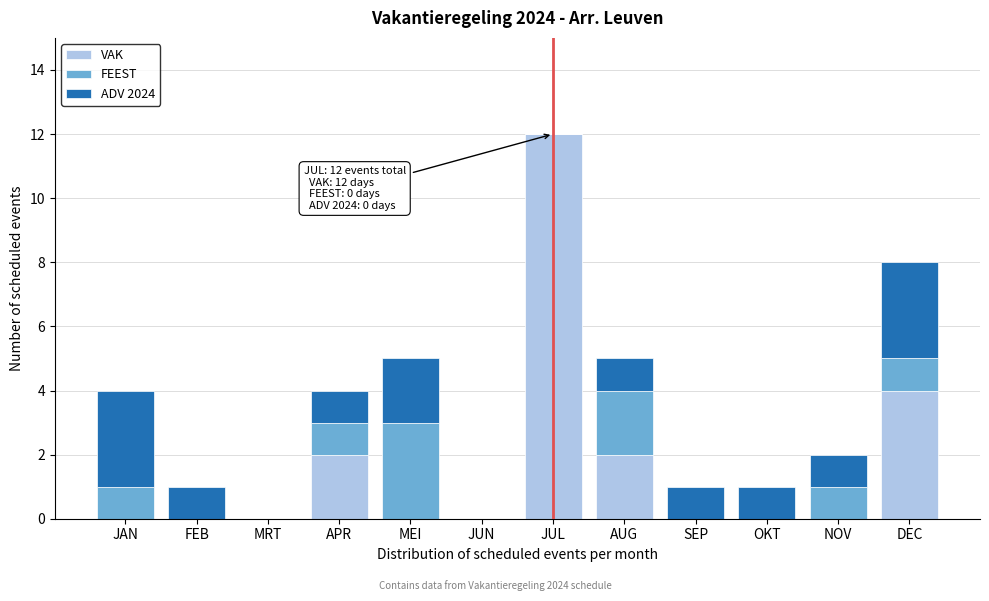

What is the highest value of the VAK series?

12